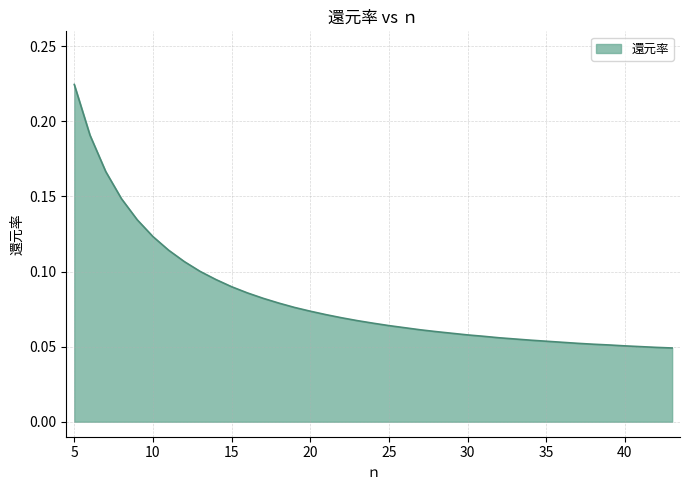

Reading left to right, what are all the values shown in this chart?

5=0.2	6=0.2	7=0.2	8=0.1	9=0.1	10=0.1	11=0.1	12=0.1	13=0.1	14=0.1	15=0.1	16=0.1	17=0.1	18=0.1	19=0.1	20=0.1	21=0.1	22=0.1	23=0.1	24=0.1	25=0.1	26=0.1	27=0.1	28=0.1	29=0.1	30=0.1	31=0.1	32=0.1	33=0.1	34=0.1	35=0.1	36=0.1	37=0.1	38=0.1	39=0.1	40=0.1	41=0.1	42=0.0	43=0.0